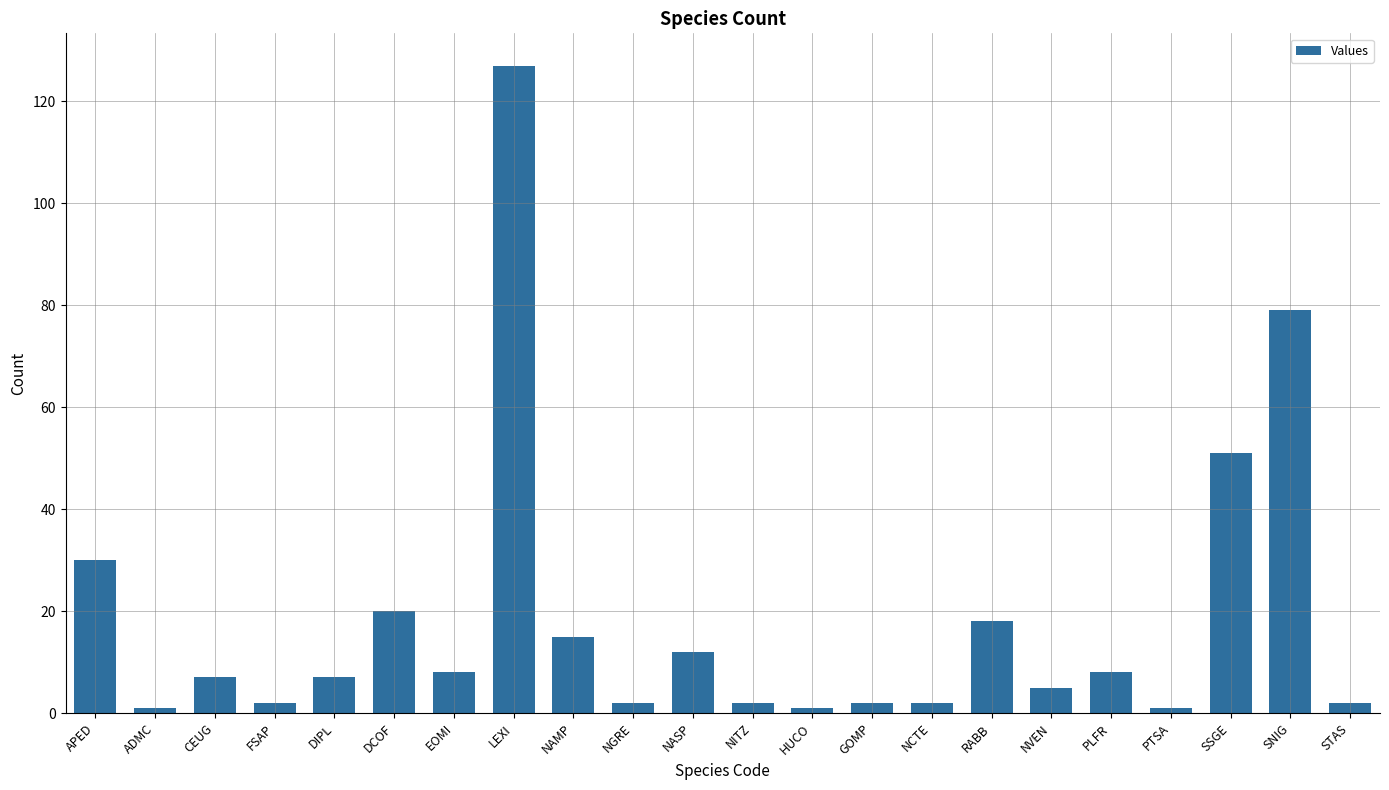

What is the difference between the maximum and minimum values?

126